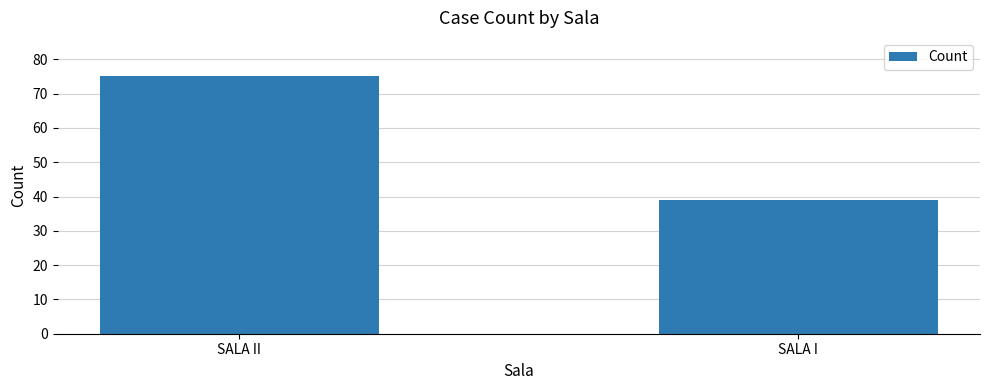

List the labels in order of value, largest first.

SALA II, SALA I